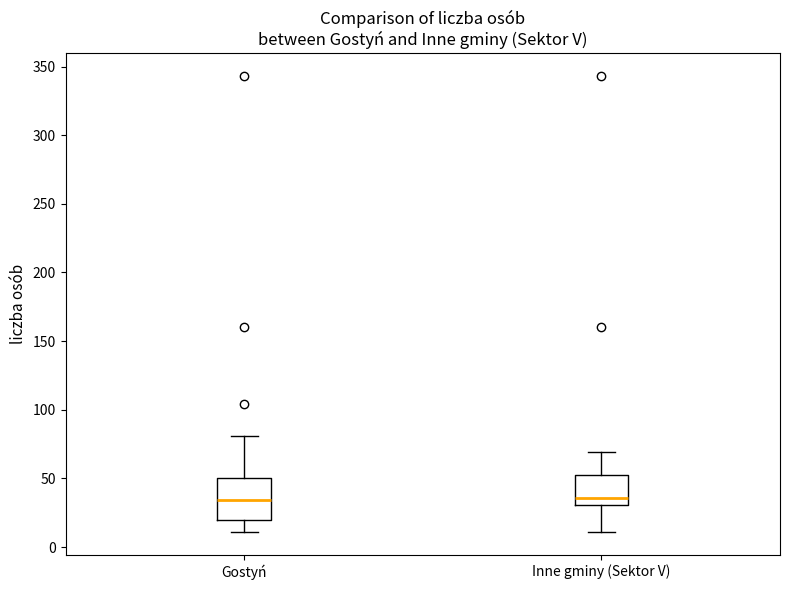

Reading left to right, transcribe this box plot: for each box, give where its median line is, the range the box spans, and where its two whiskers end, as read against the y-axis. The values are not printed on the chart, so give them approximately, as read against the axis.

Gostyń: median 35, box 20 to 50, whiskers 10 to 80
Inne gminy (Sektor V): median 35, box 30 to 55, whiskers 10 to 70